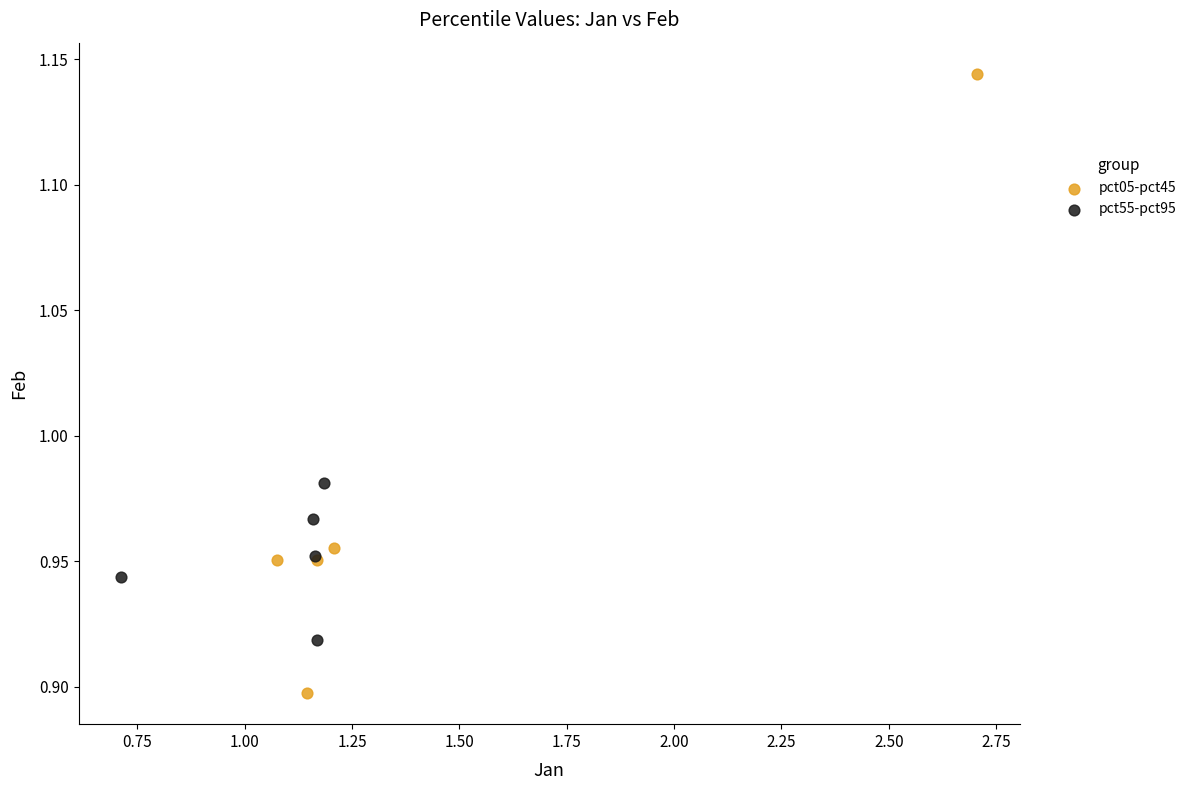

Which series reaches the minimum Y coordinate?

pct05-pct45